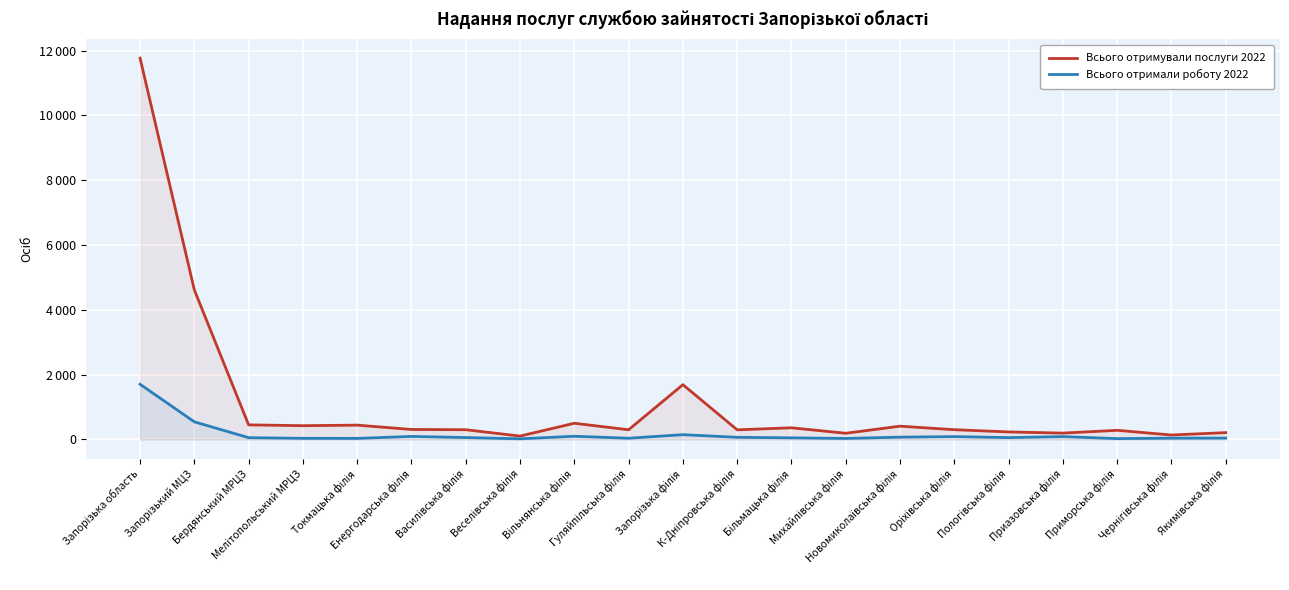

At which label does Всього отримували послуги 2022 reach its peak?

Запорізька область